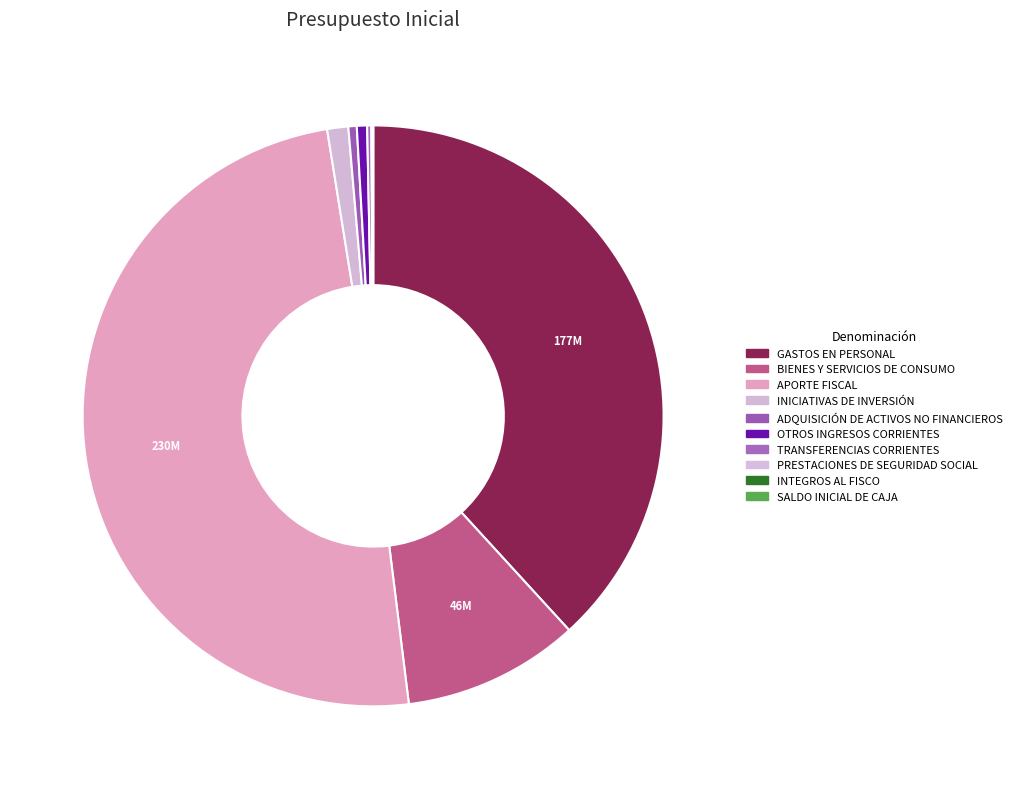

Is the sum of INICIATIVAS DE INVERSIÓN and BIENES Y SERVICIOS DE CONSUMO greater than half?

No